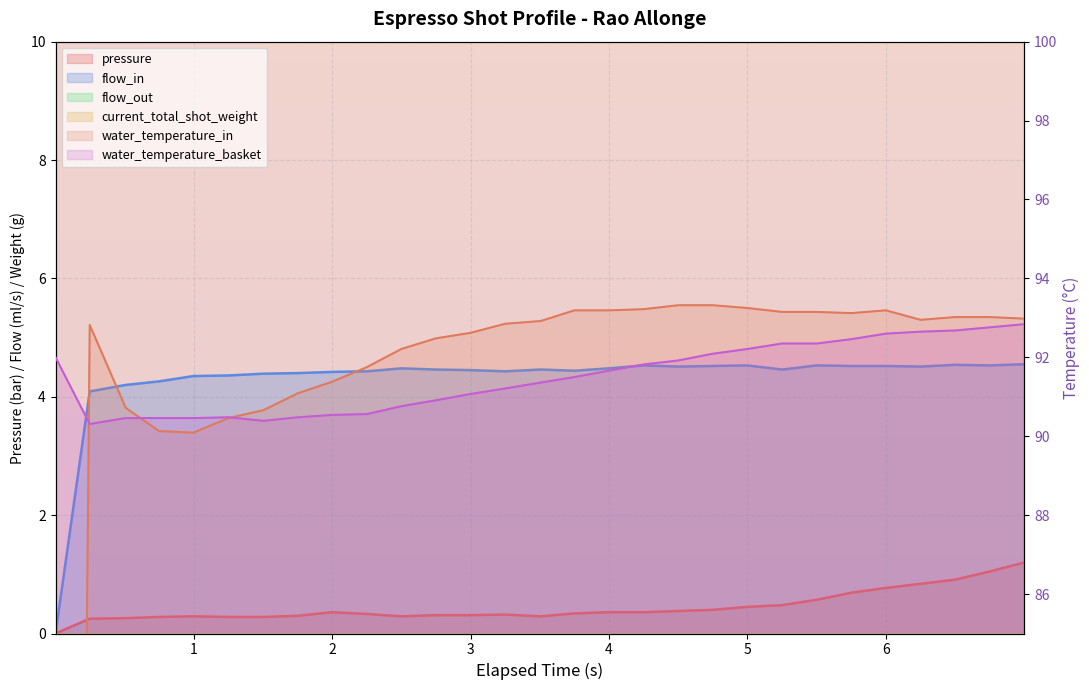

At which category does water_temperature_basket reach its first local valley?

1